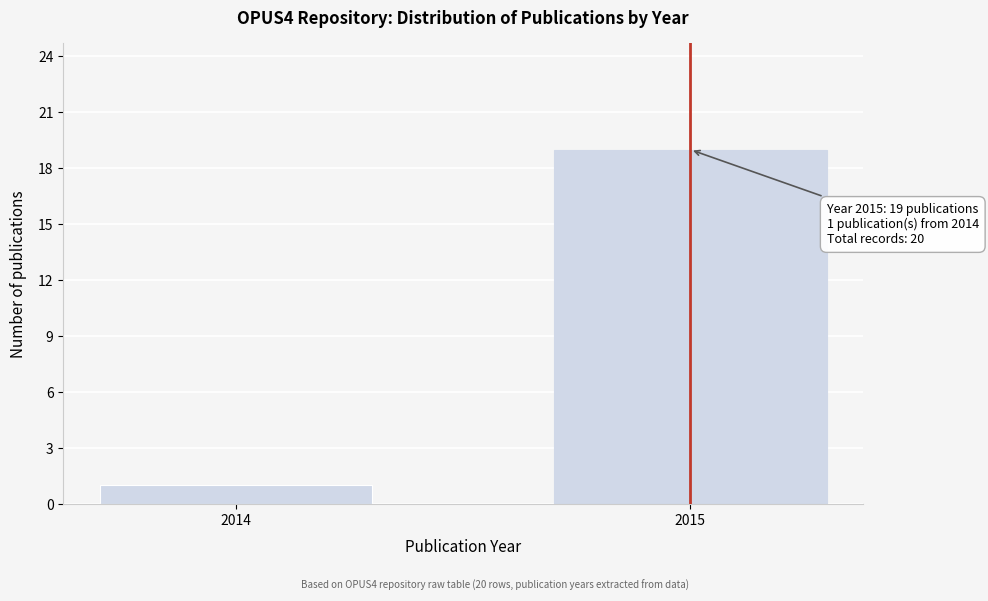

Reading right to left, transcribe all the data shown in this chart.

2015=19	2014=1